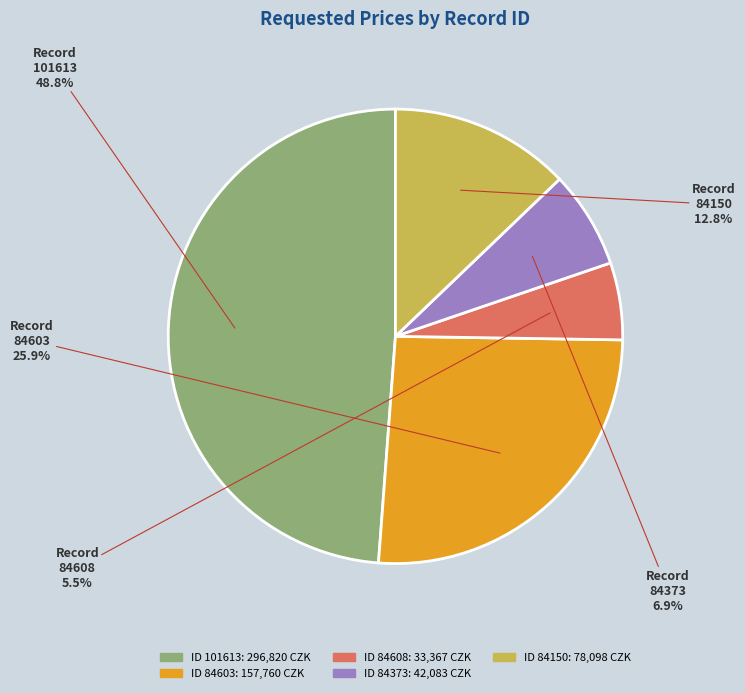

How many slices are in this pie chart?

5